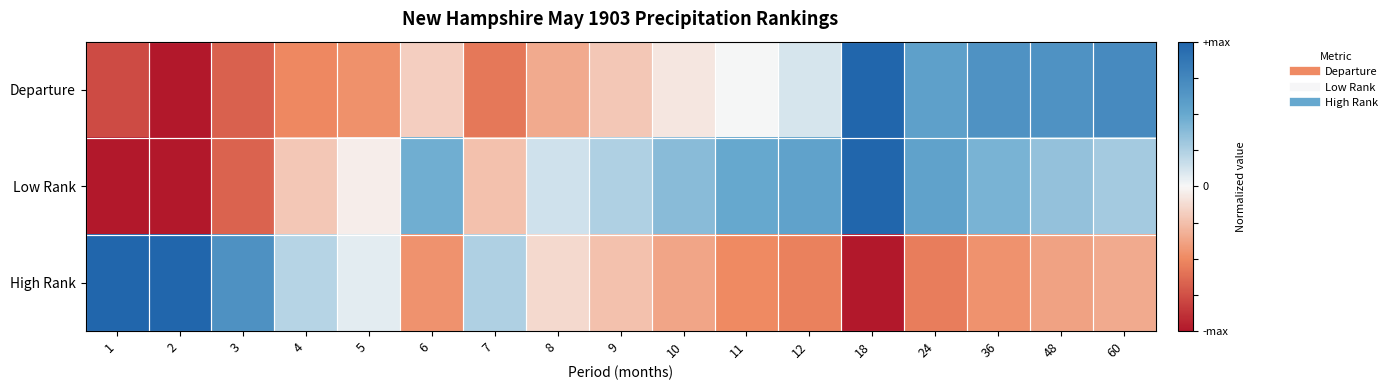

What is the total value across all series at 36?

0.6